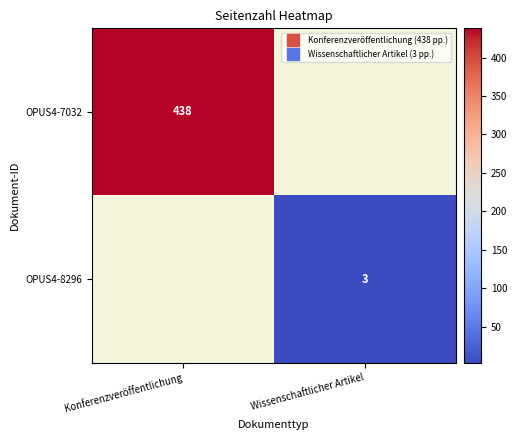

What is the highest value of the OPUS4-7032 series?

438.0